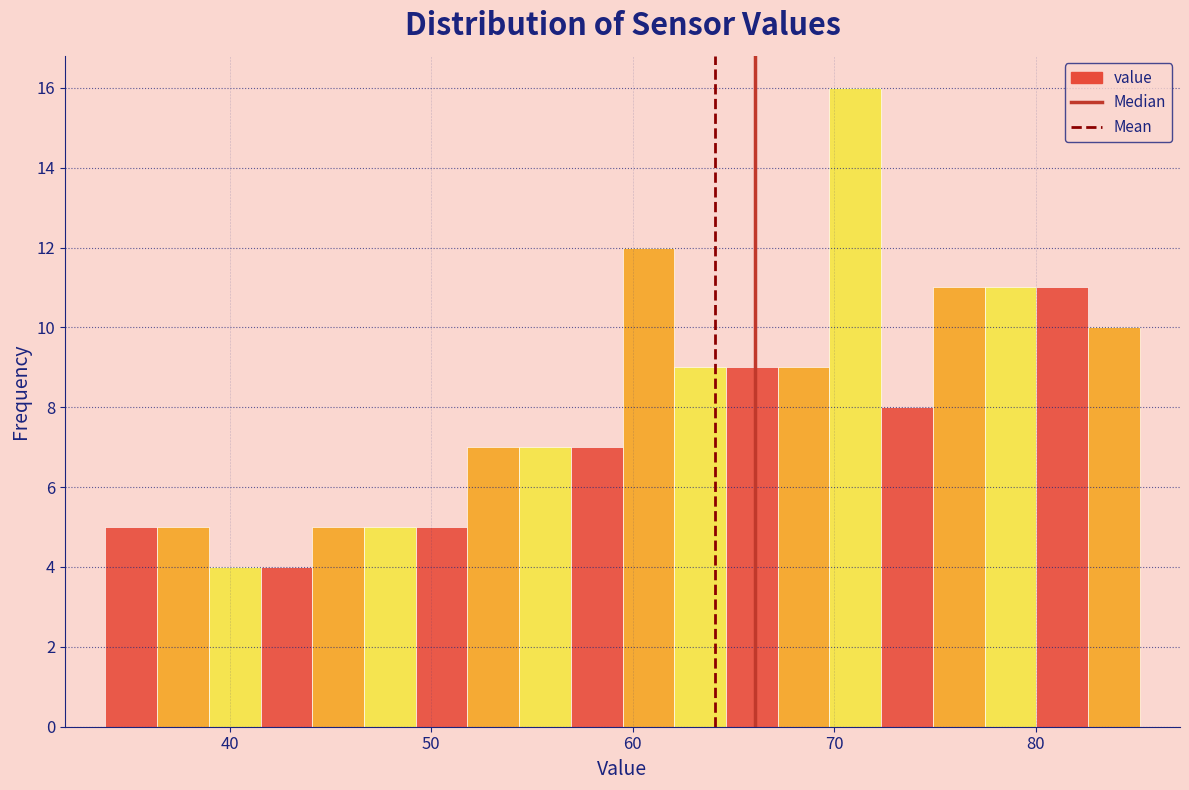

Read against the x-axis, roughly where is the centre of the tallest bar?

71